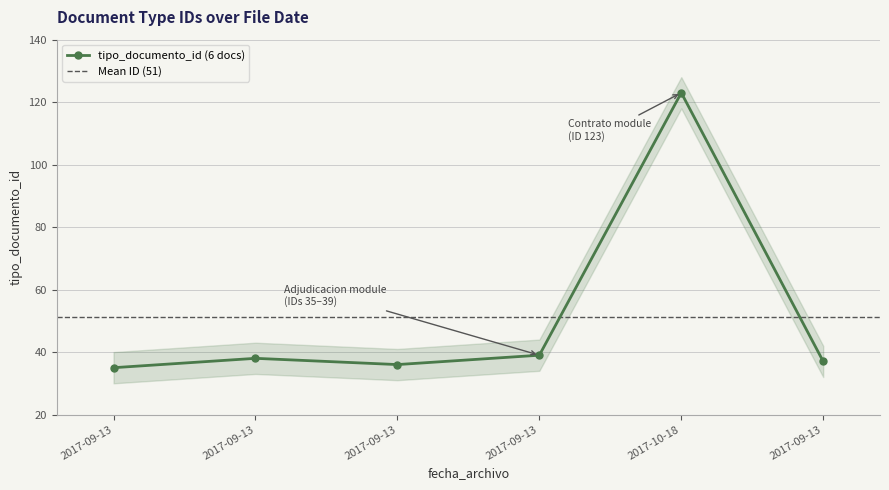

Is this an area chart (filled region under the line)?

No